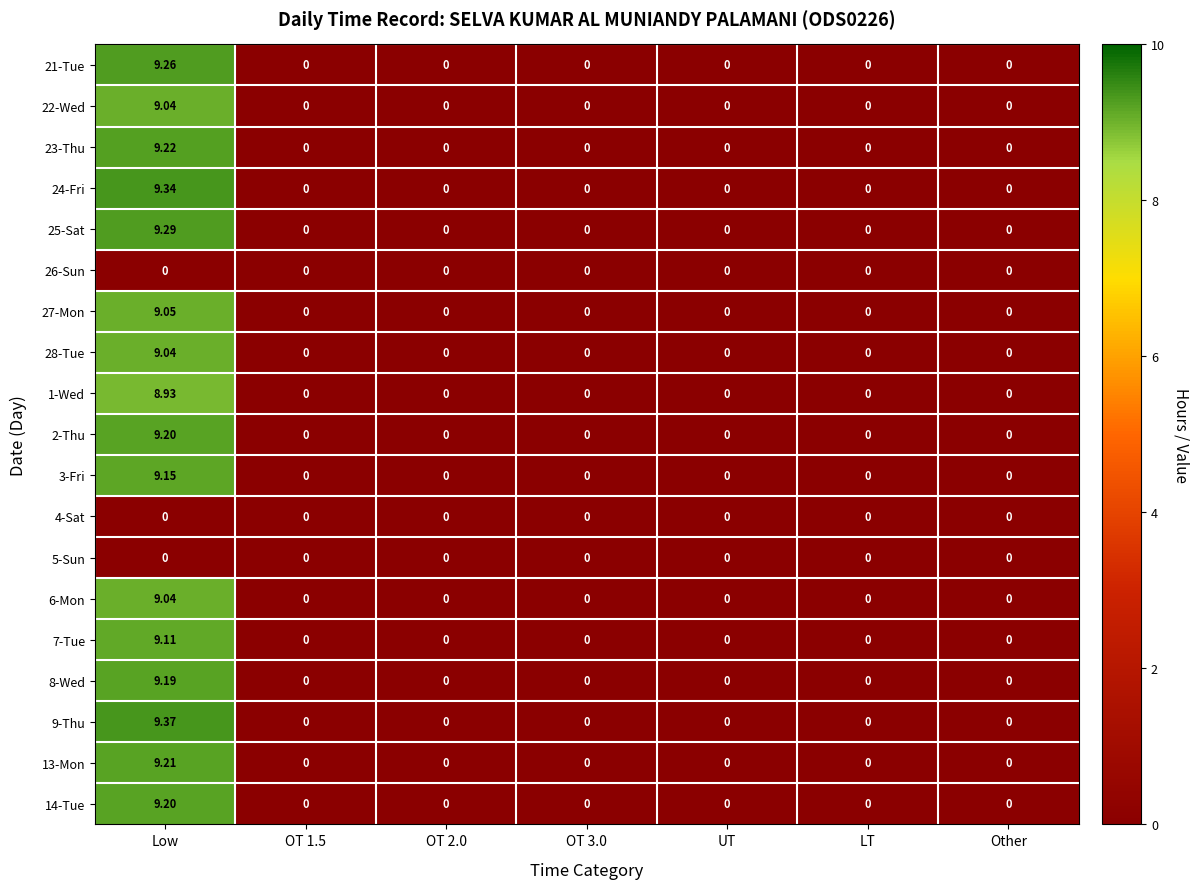

At which category does the chart reach its peak across all series?

Low